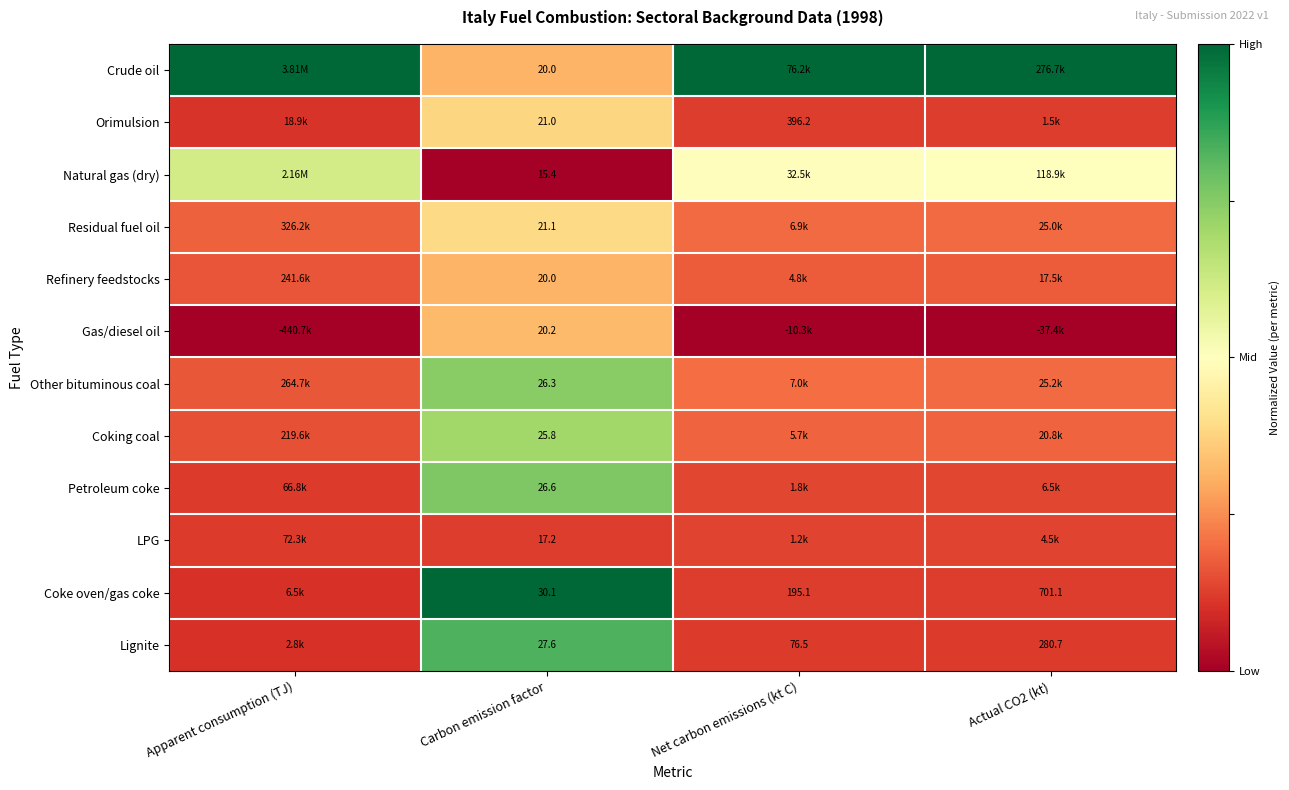

Count the number of categories in the chart.

4